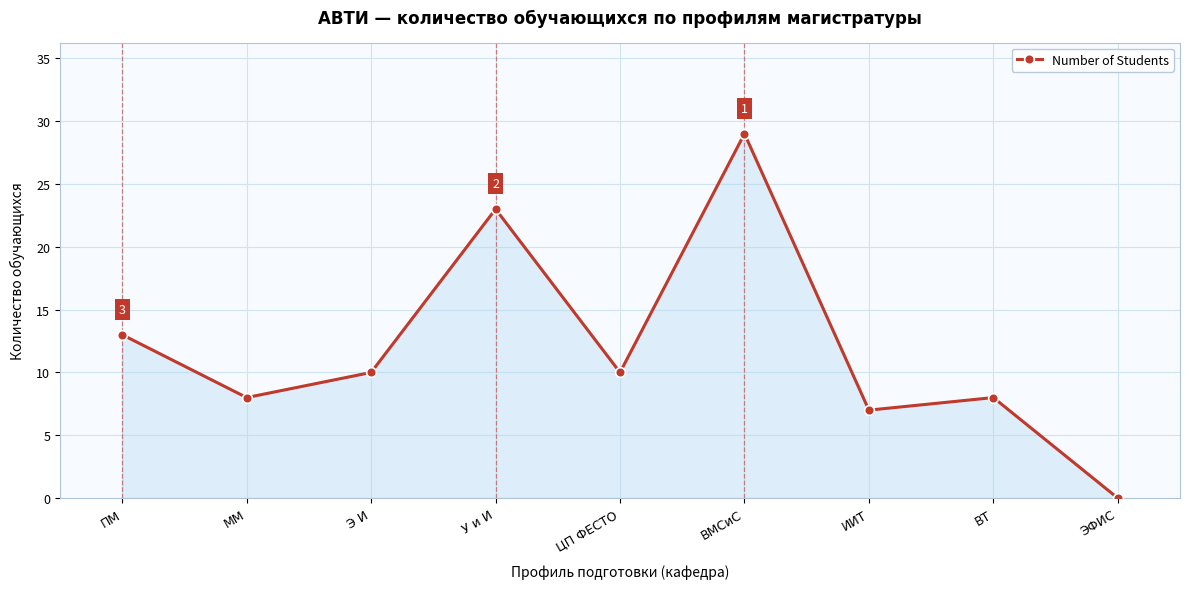

Reading right to left, what are all the values shown in this chart?

ЭФИС=0	ВТ=8	ИИТ=7	ВМСиС=29	ЦП ФЕСТО=10	У и И=23	Э И=10	ММ=8	ПМ=13